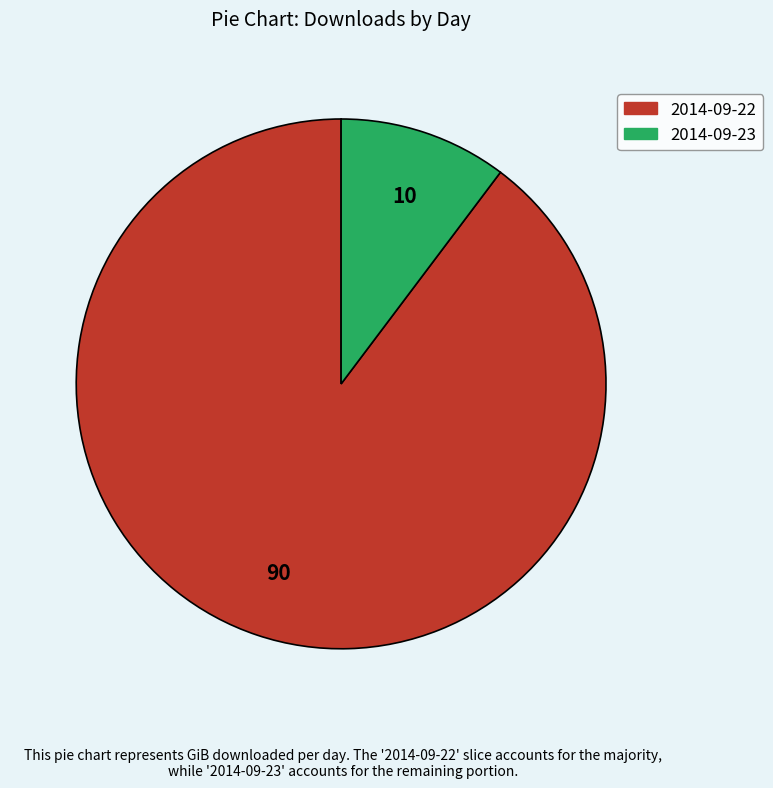

Does 2014-09-23 represent more than half of the total?

No